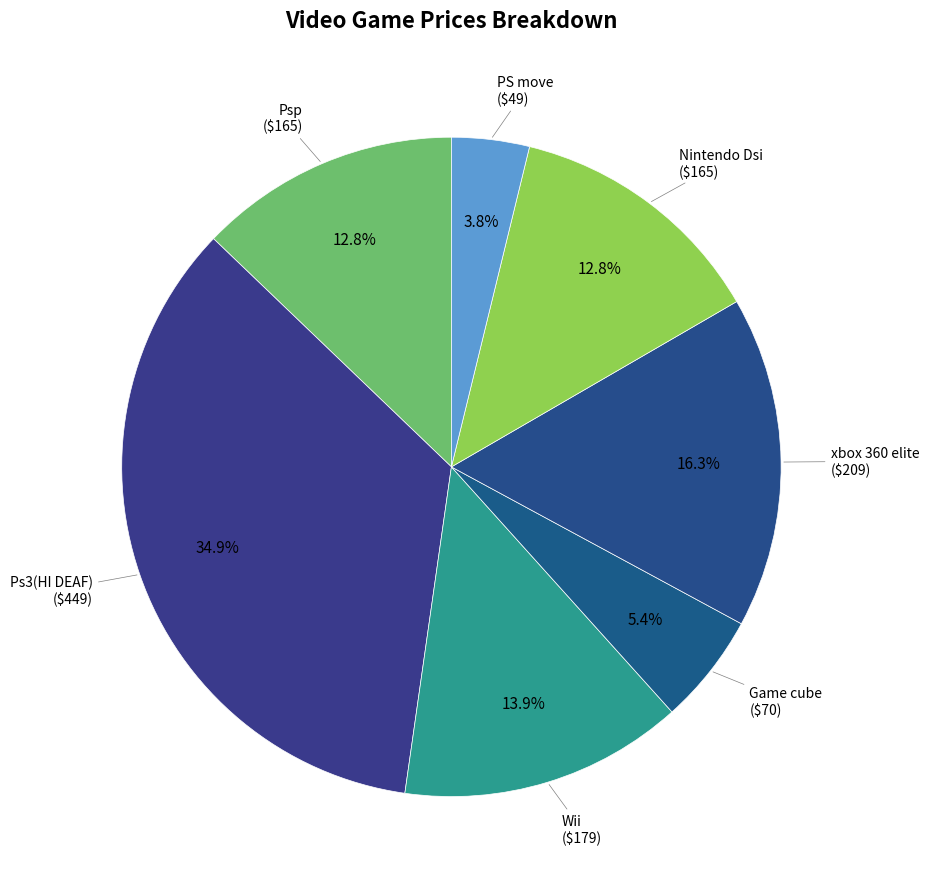

How many segments does this pie chart have?

7